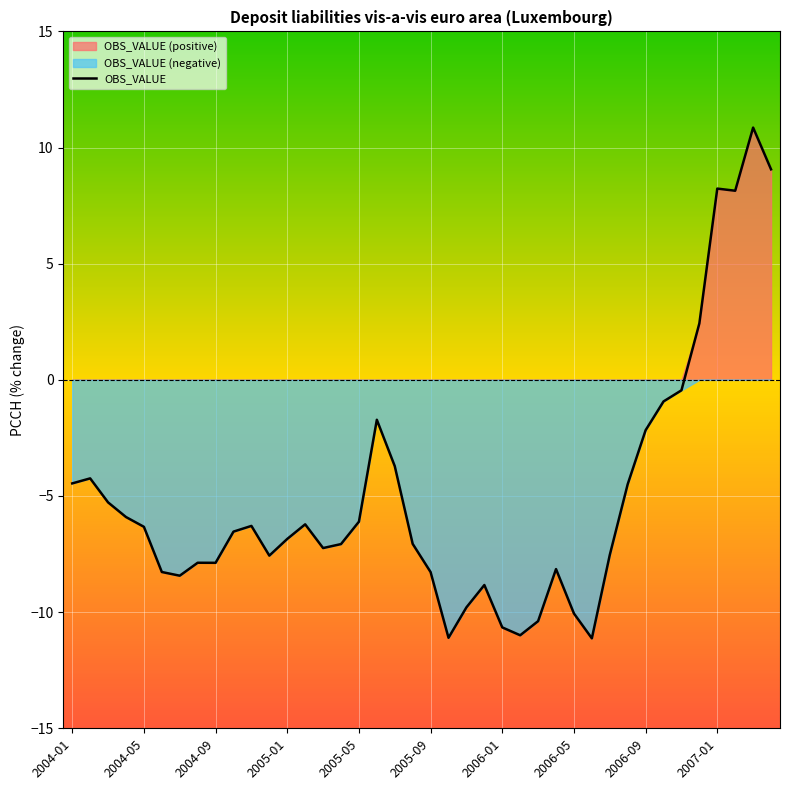

List the labels in order of value, smallest first.

29, 21, 25, 24, 26, 28, 22, 23, 2006-01, 20, 2005-09, 27, 2006-09, 2006-05, 11, 30, 14, 15, 19, 12, 2007-01, 2005-05, 10, 13, 16, 2005-01, 2004-09, 31, 2004-01, 2004-05, 18, 32, 17, 33, 34, 35, 37, 36, 39, 38